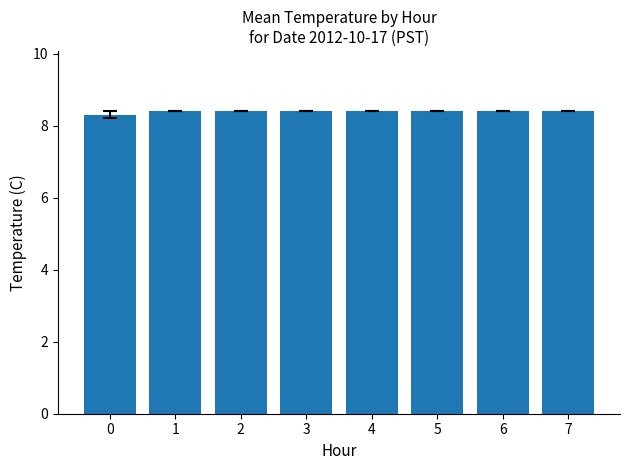

Approximately how many times larger is the value at 0 compared to 2?

1.0